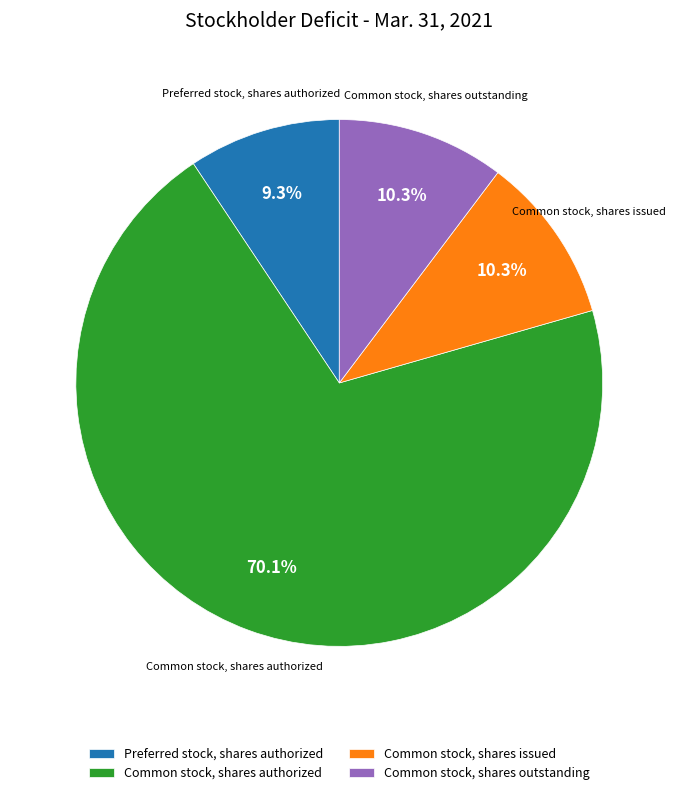

Count the number of slices in the pie.

4